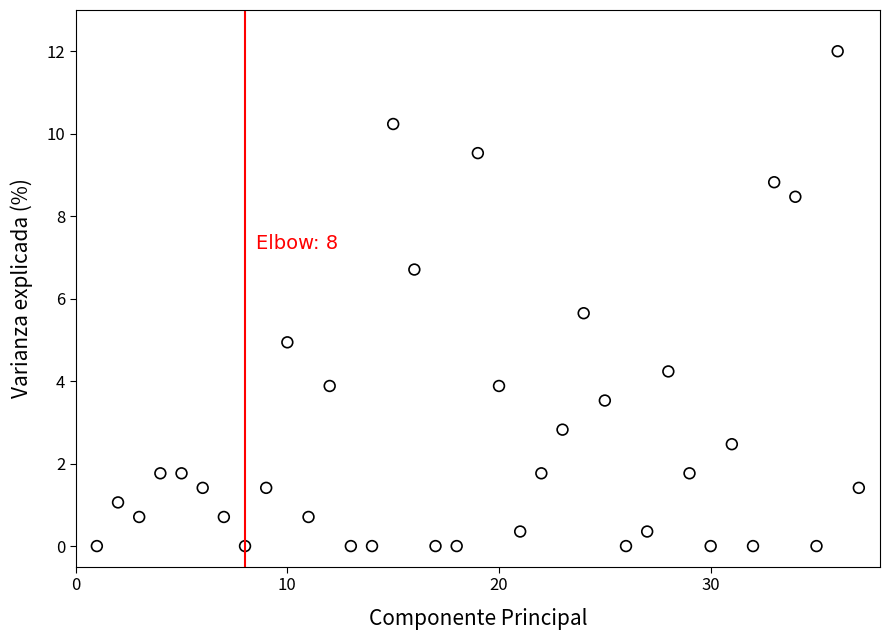

What Y value in the scatter plot is closest to 6?

5.6